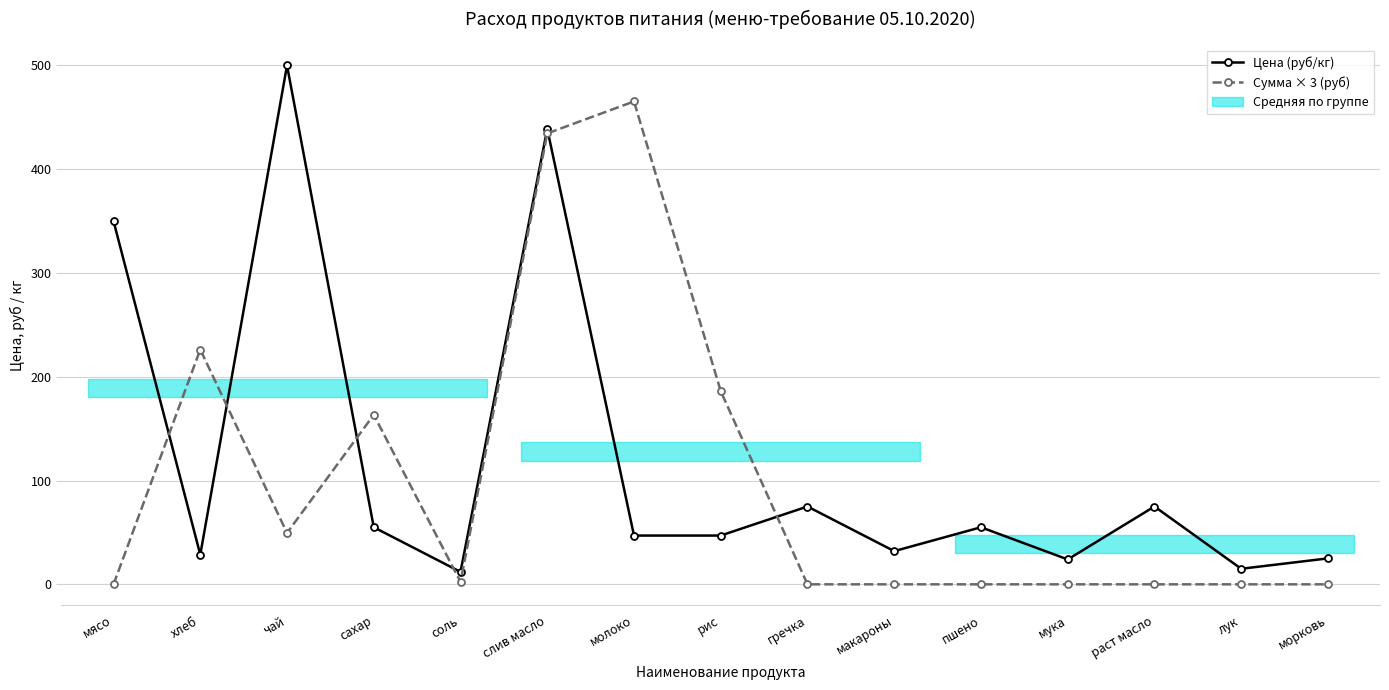

Reading right to left, list all the values displayed in this chart.

Цена (руб/кг): морковь=25.0	лук=15.0	раст масло=75.0	мука=24.0	пшено=55.0	макароны=32.0	гречка=75.0	рис=47.0	молоко=47.0	слив масло=438.9	соль=12.0	сахар=55.0	чай=500.0	хлеб=28.6	мясо=350.0
Сумма × 3 (руб): морковь=0.0	лук=0.0	раст масло=0.0	мука=0.0	пшено=0.0	макароны=0.0	гречка=0.0	рис=186.1	молоко=465.3	слив масло=434.5	соль=2.4	сахар=163.4	чай=49.5	хлеб=226.3	мясо=0.0